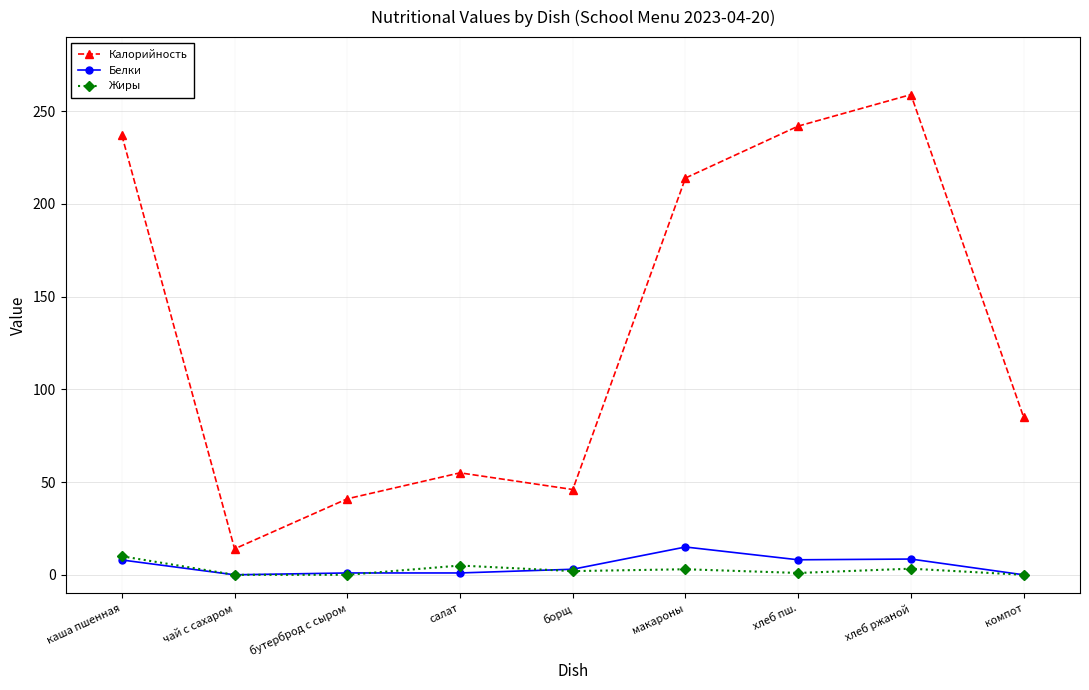

Count the number of data series in this chart.

3